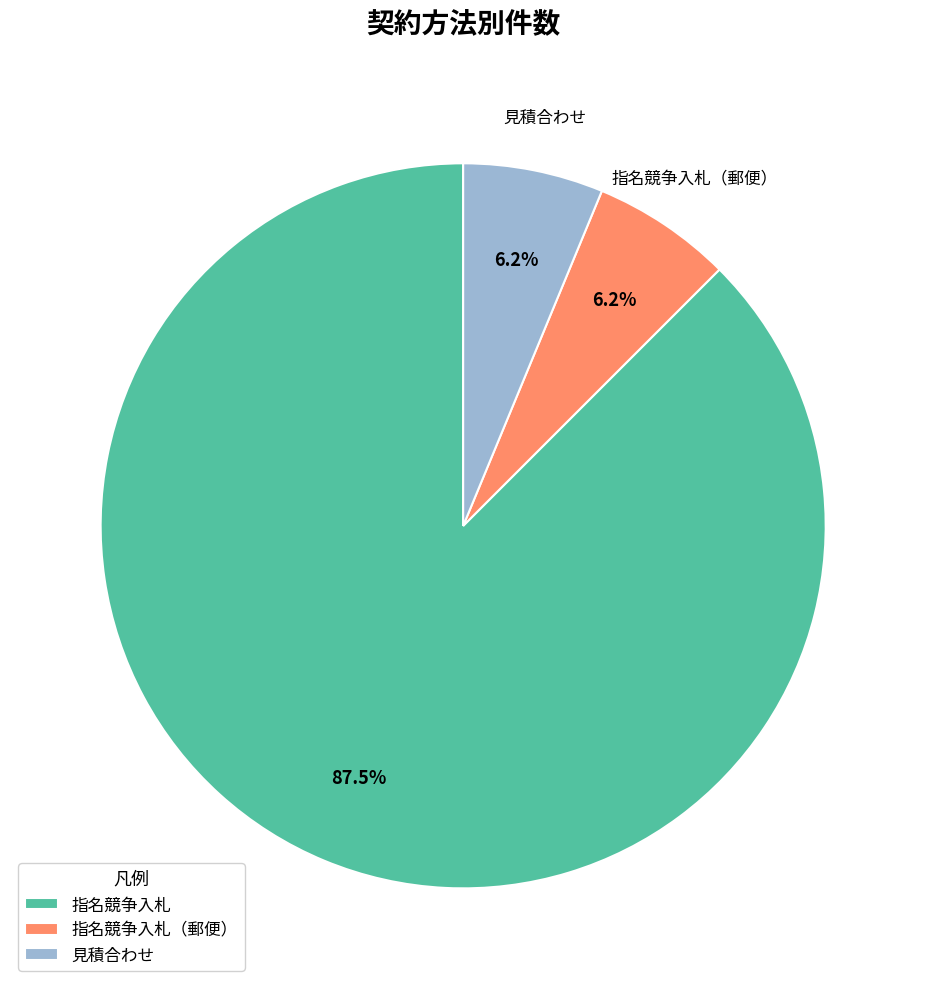

Is the sum of 見積合わせ and 指名競争入札 greater than half?

Yes